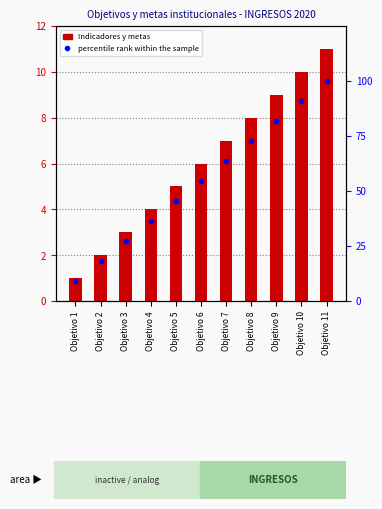

List the labels in order of percentile rank within the sample value, smallest first.

Objetivo 1, Objetivo 2, Objetivo 3, Objetivo 4, Objetivo 5, Objetivo 6, Objetivo 7, Objetivo 8, Objetivo 9, Objetivo 10, Objetivo 11